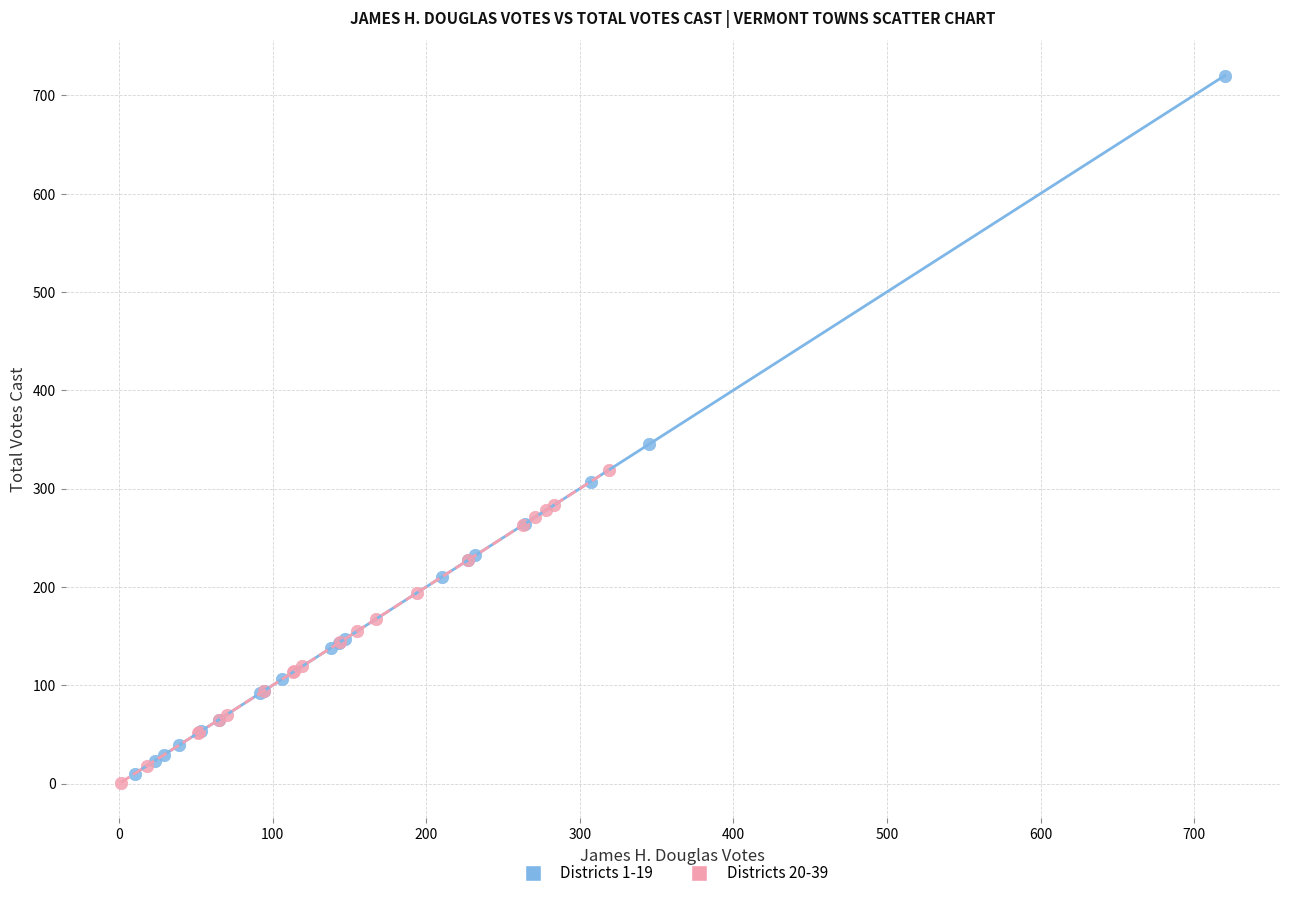

What are all the series names shown in the legend?

Districts 1-19, Districts 20-39